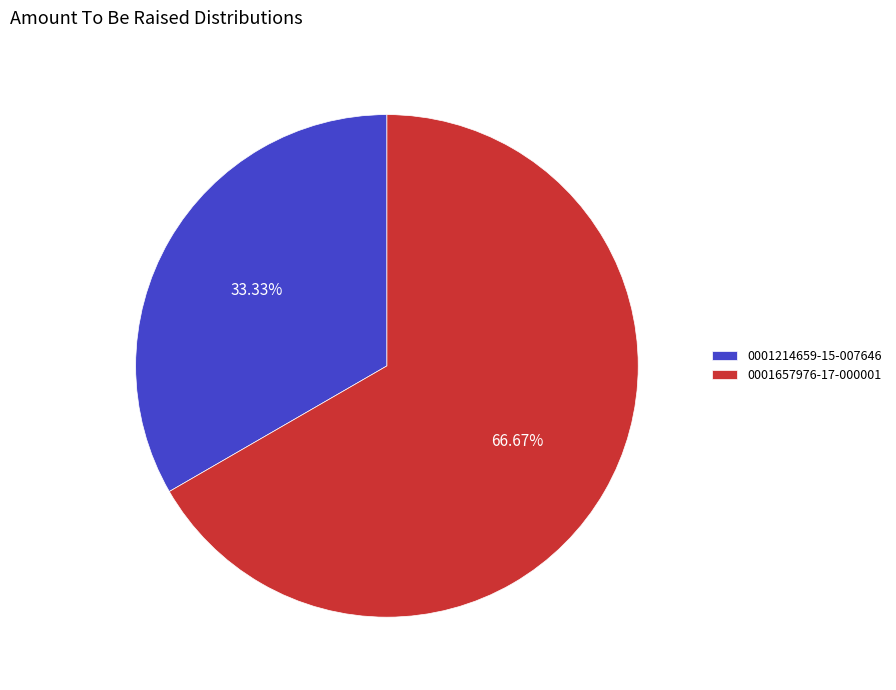

To the nearest percent, what percentage of the pie is 0001214659-15-007646?

33%